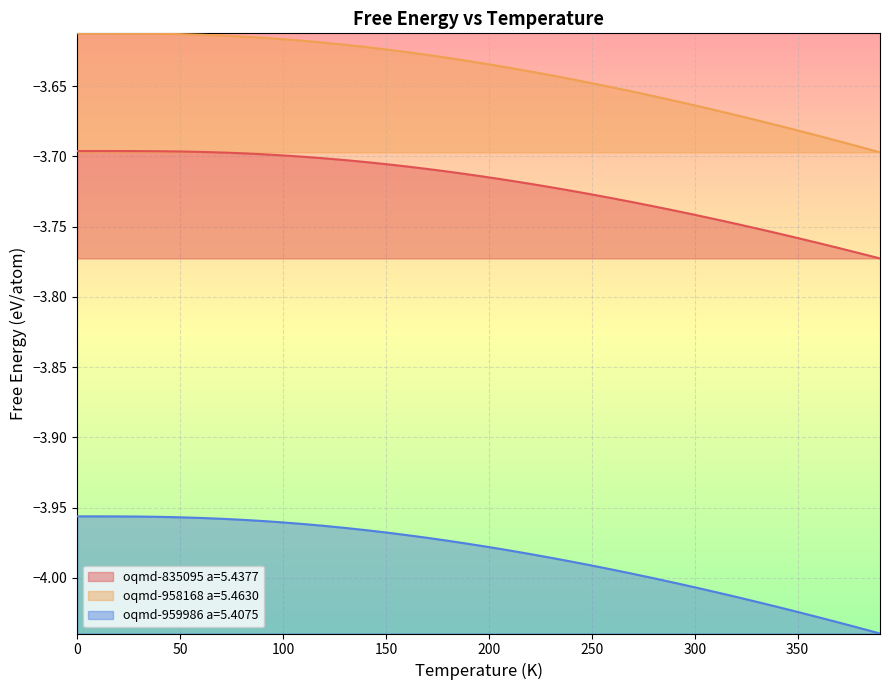

How many lines are shown in the chart?

3